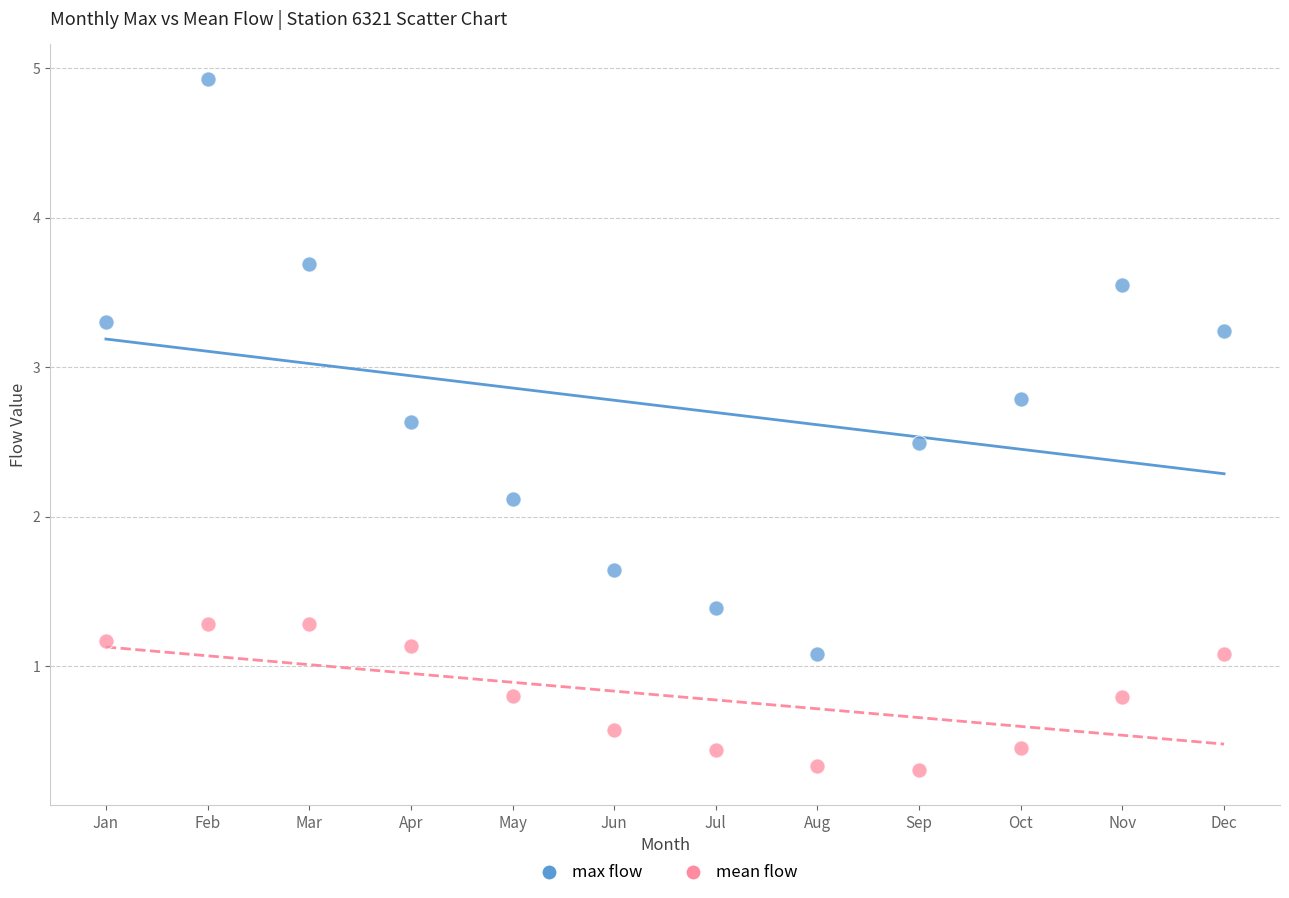

What are all the series names shown in the legend?

max flow, mean flow